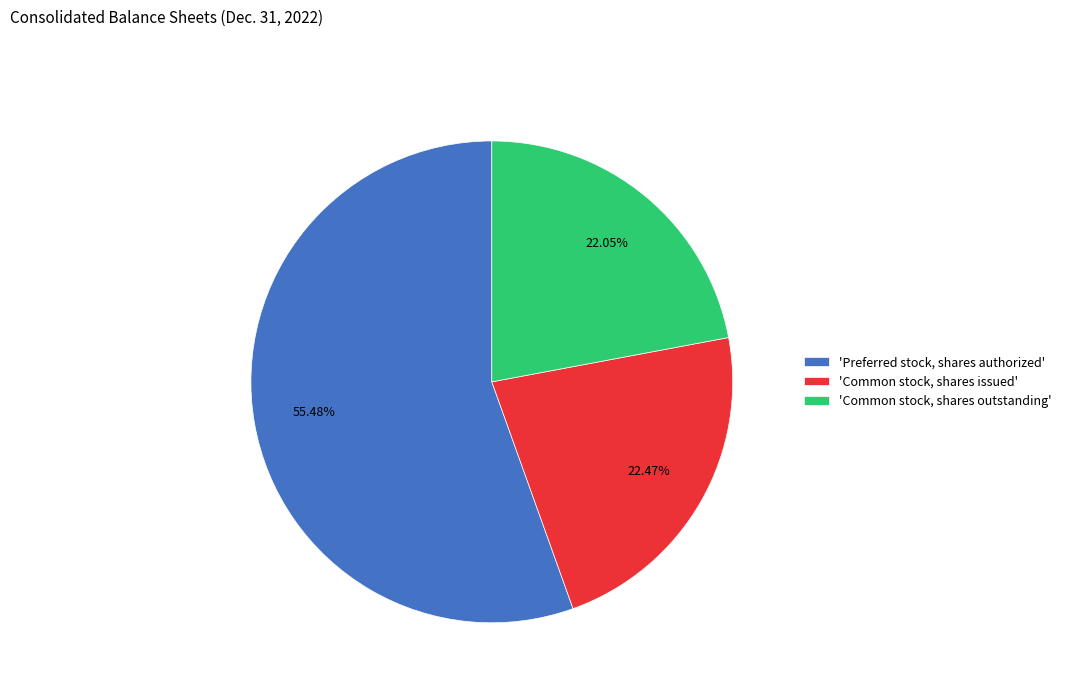

How many segments does this pie chart have?

3